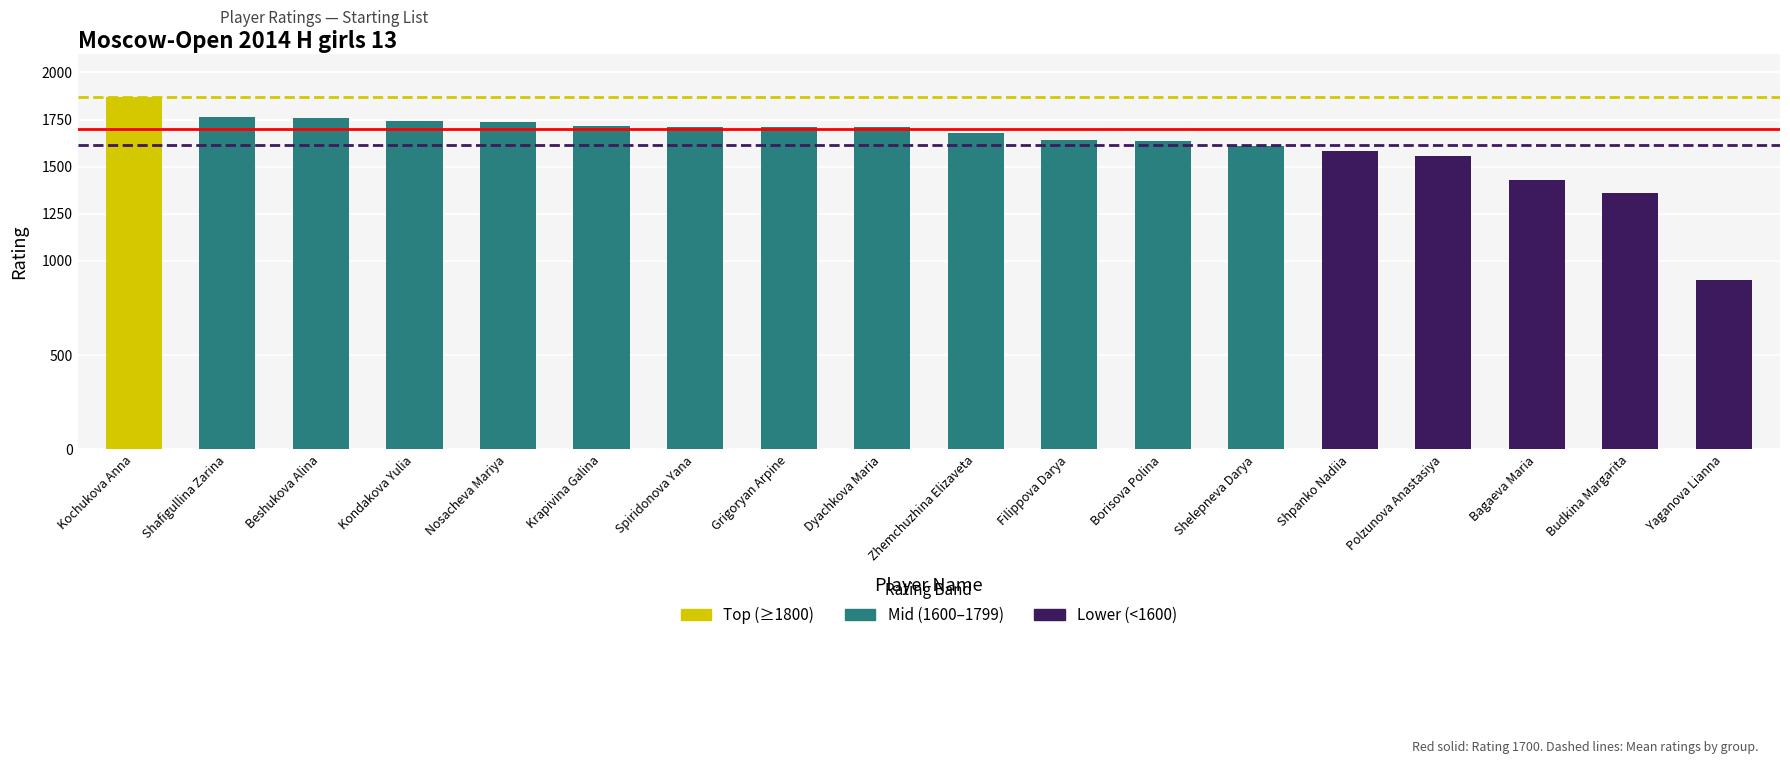

How many bars are there in total?

18